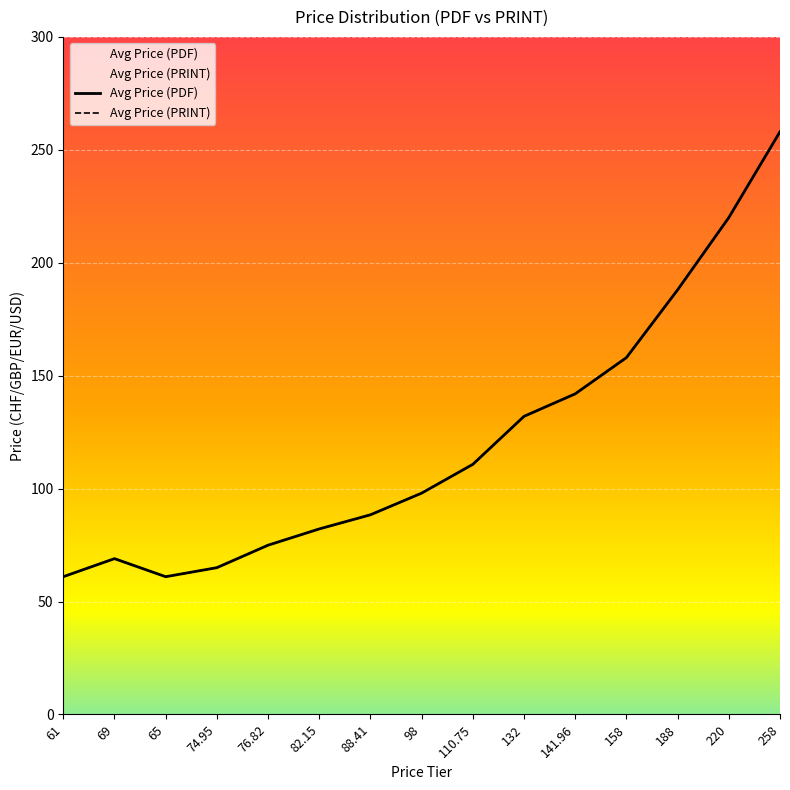

How many lines are shown in the chart?

2